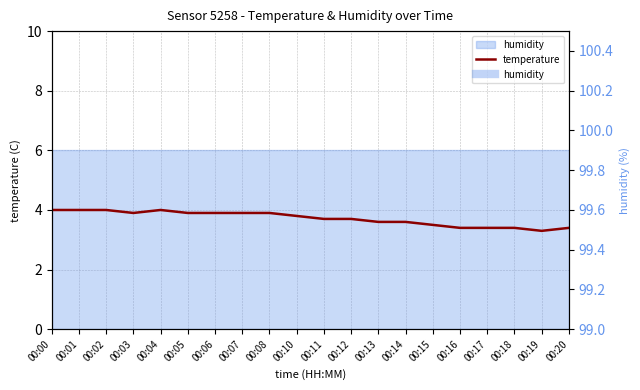

What is the change in value from 00:06 to 00:15?

-0.4